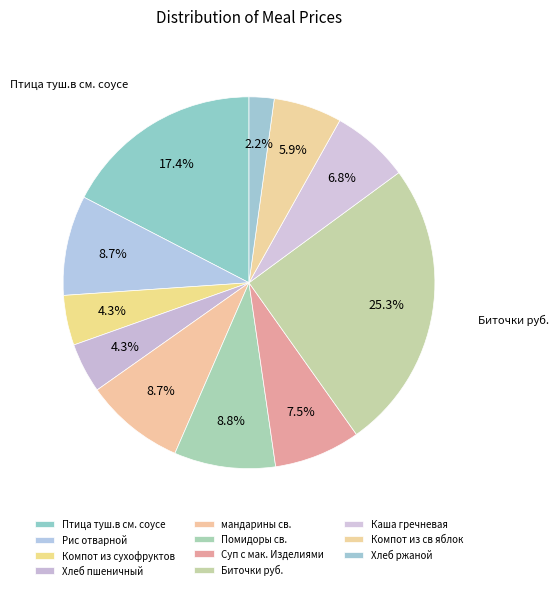

To the nearest percent, what is the average slice percentage?

9%